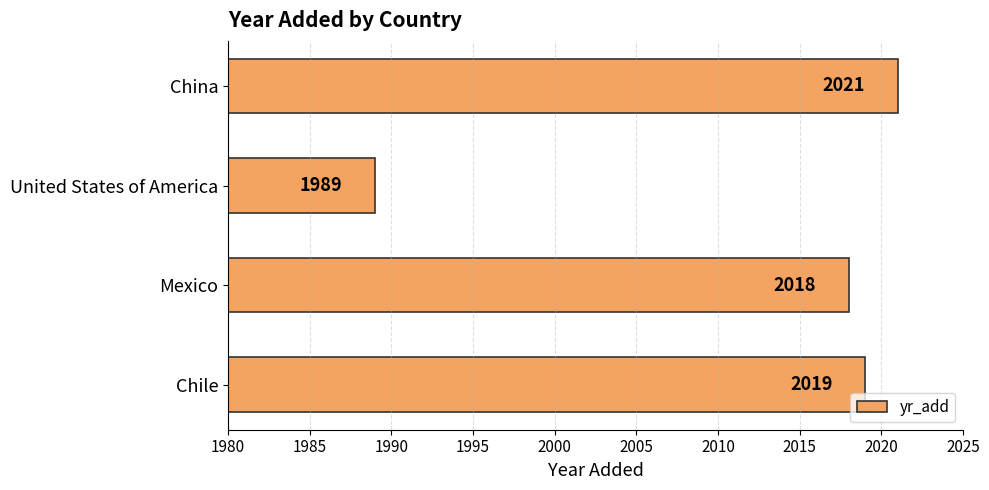

True or false: the data shows 2018 at Mexico.

True